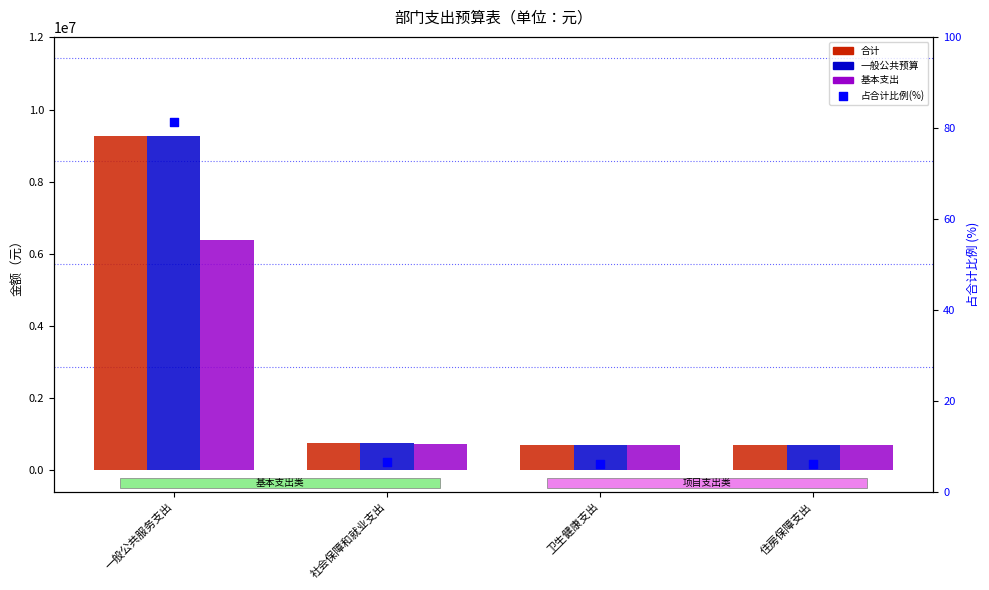

Which series has the largest total across all categories?

合计